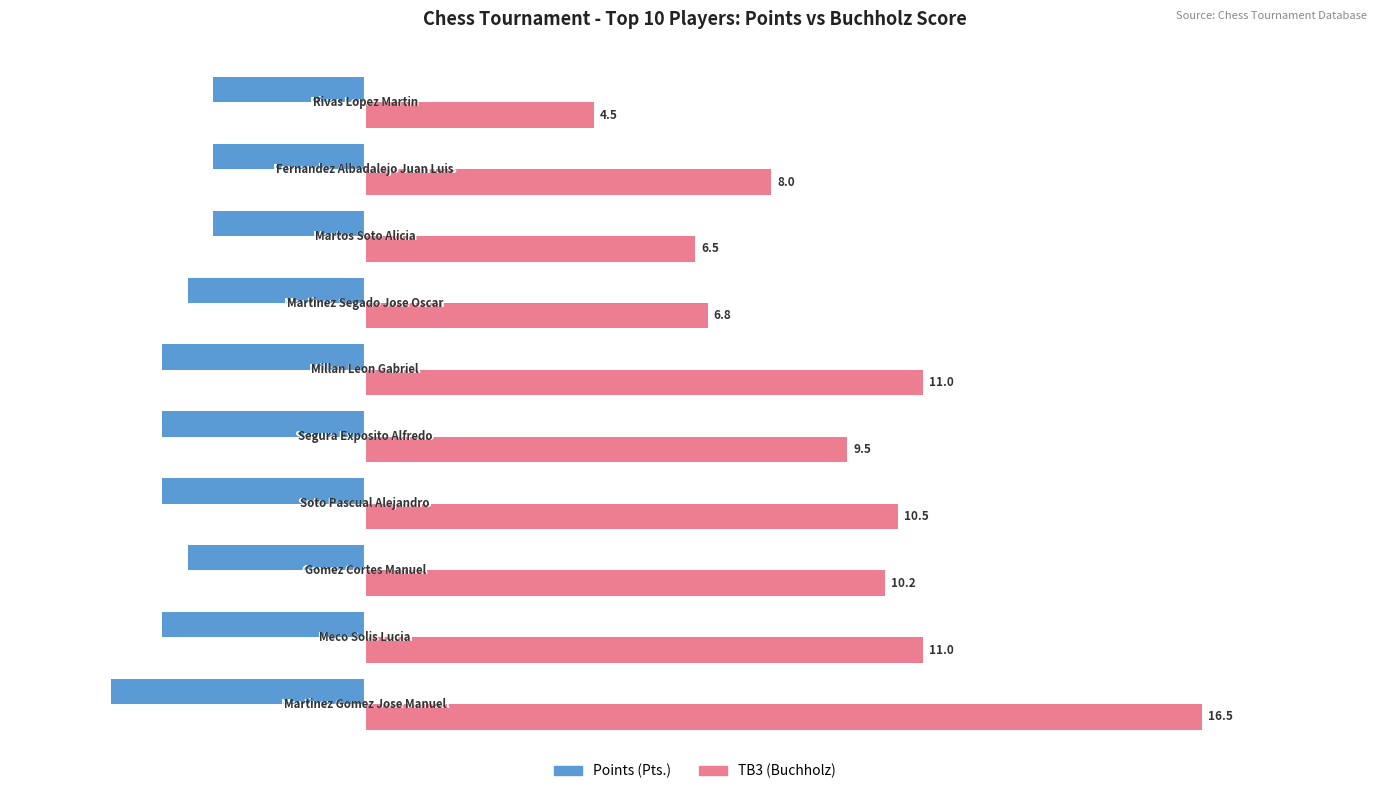

At how many categories does at least one series exceed 4?

10